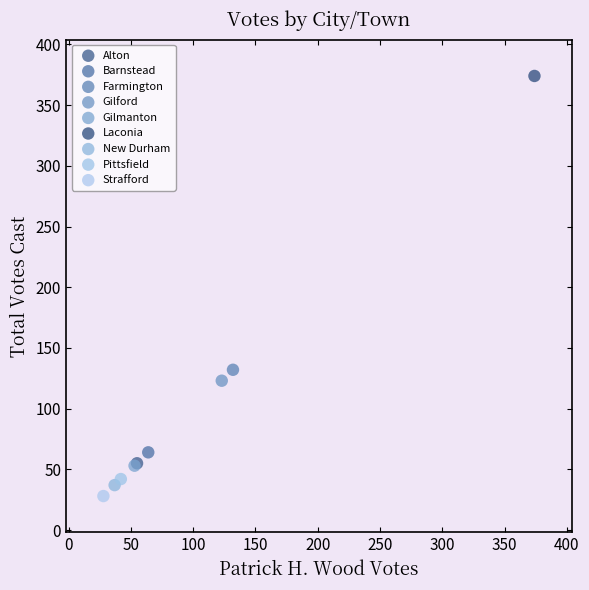

What are all the series names shown in the legend?

Alton, Barnstead, Farmington, Gilford, Gilmanton, Laconia, New Durham, Pittsfield, Strafford